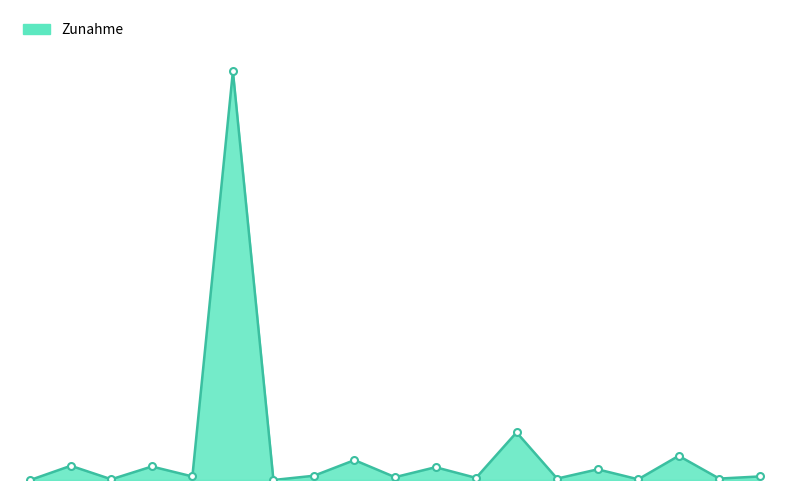

At which label is the value closest to 287?

12